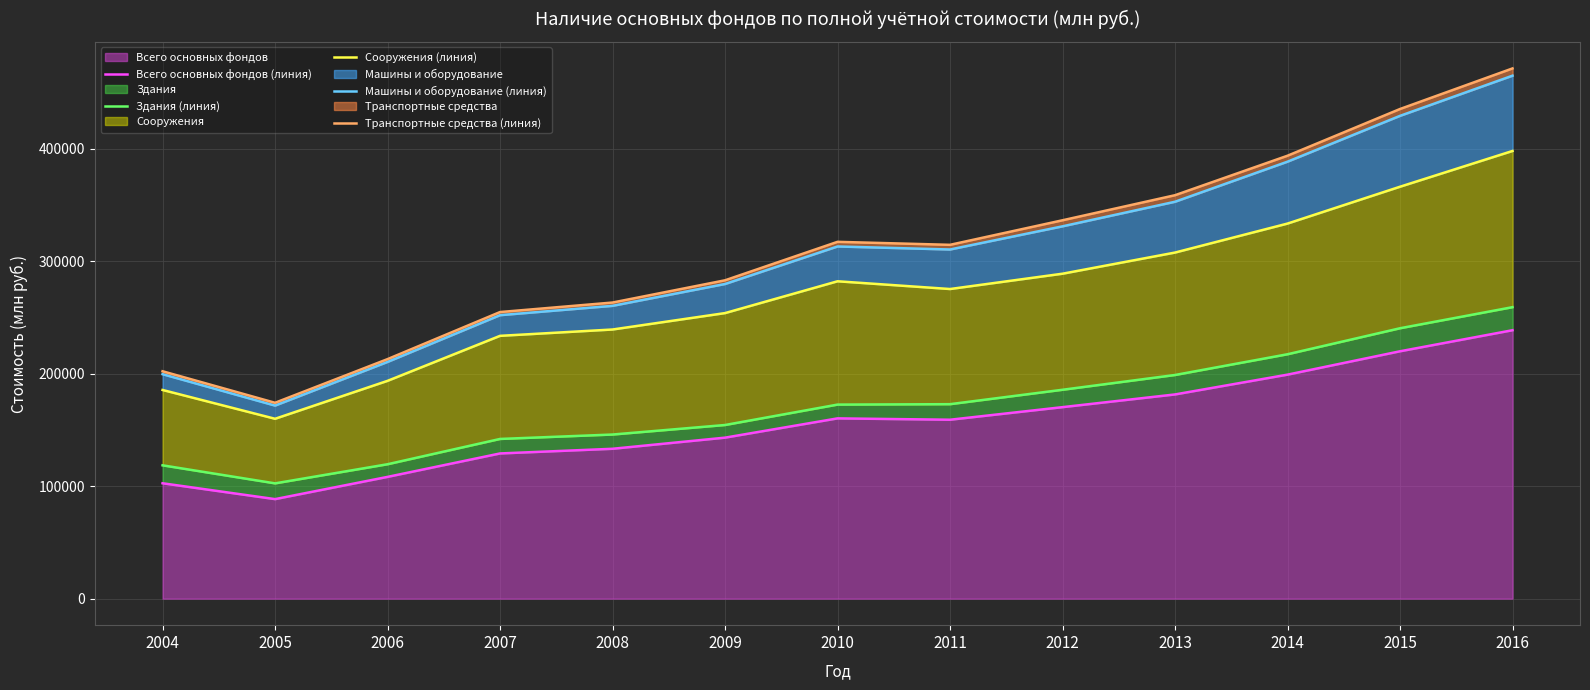

What is the sum of all Здания (линия) values?

2228929.2